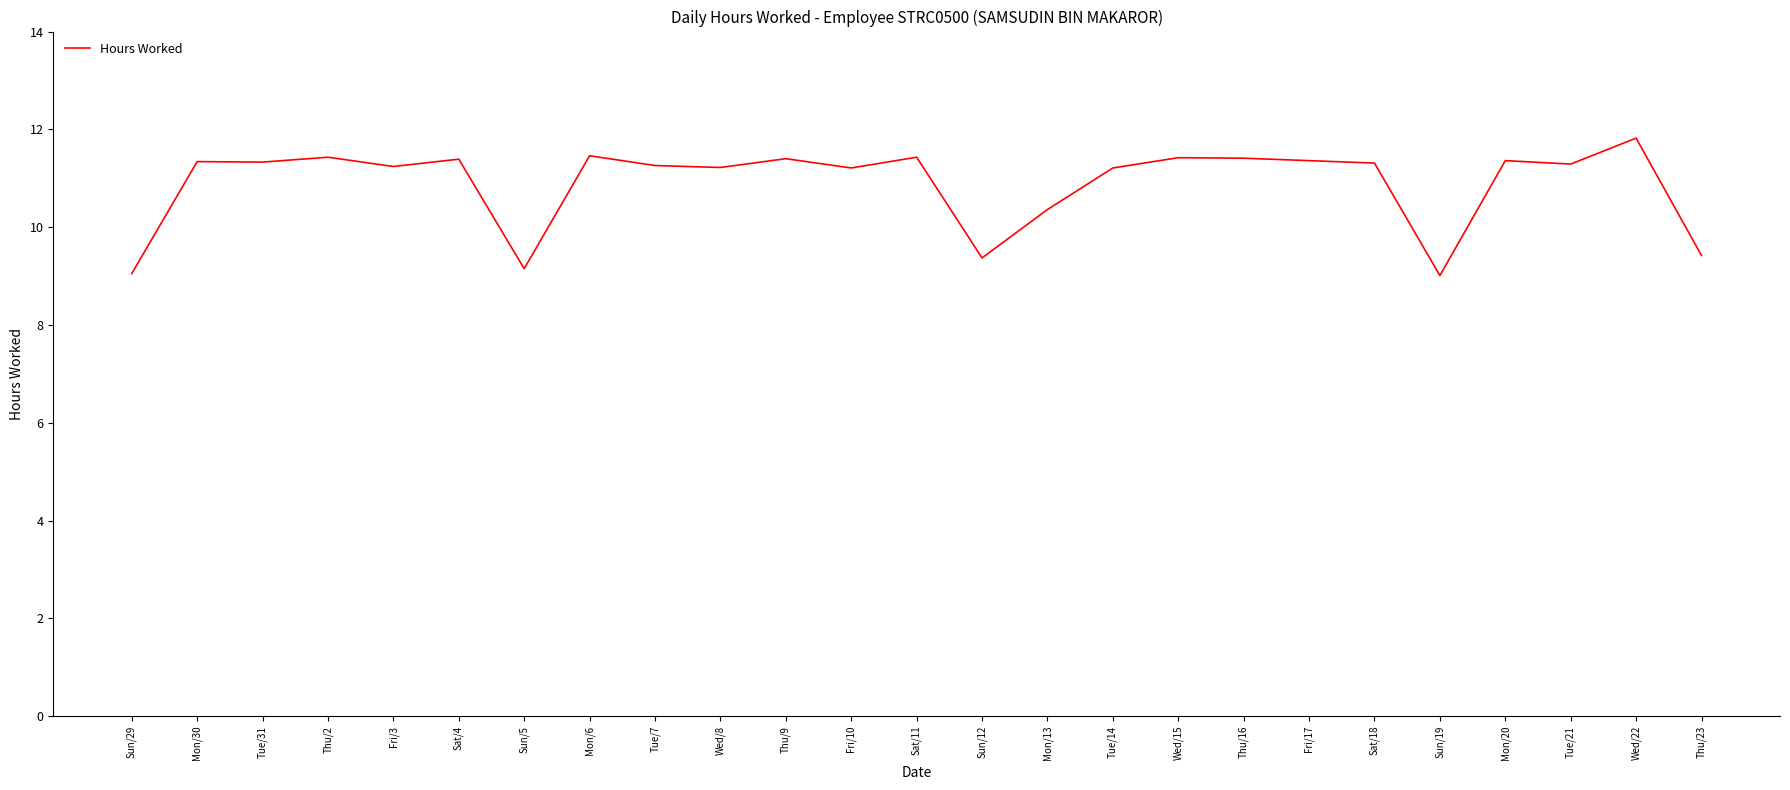

Approximately how many times larger is the value at Sun/29 compared to Thu/2?

0.8